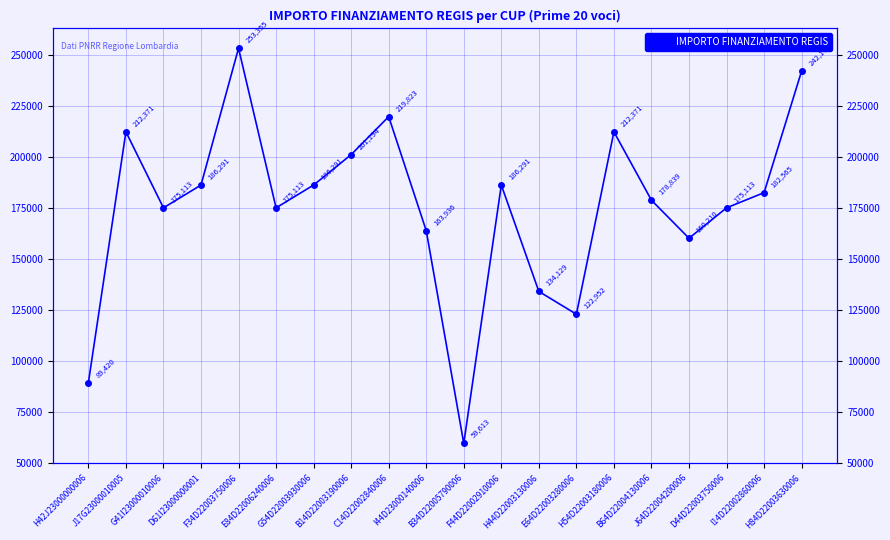

What is the average value?

175858.5